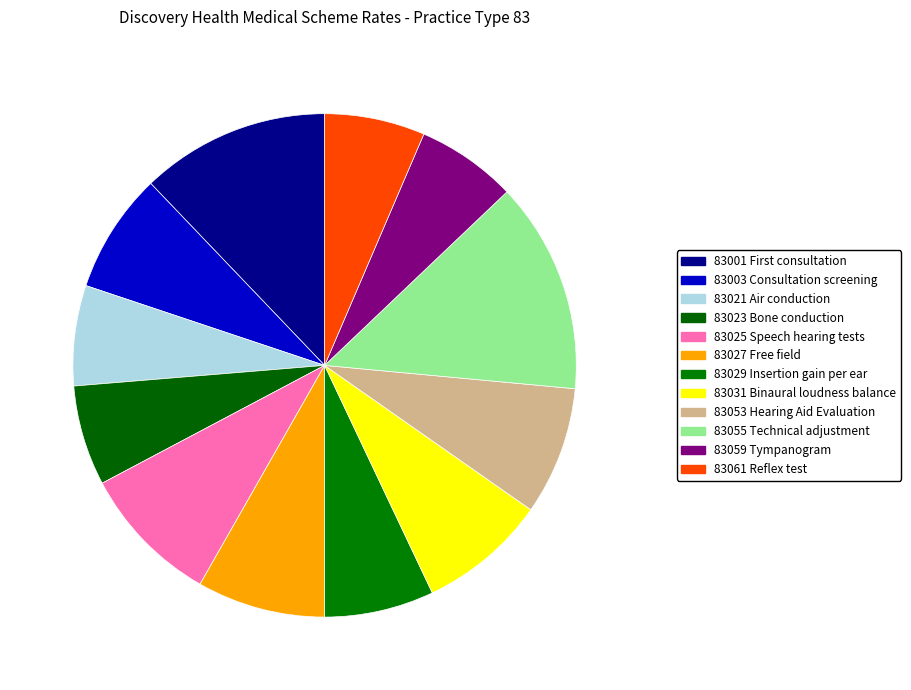

How many segments does this pie chart have?

12